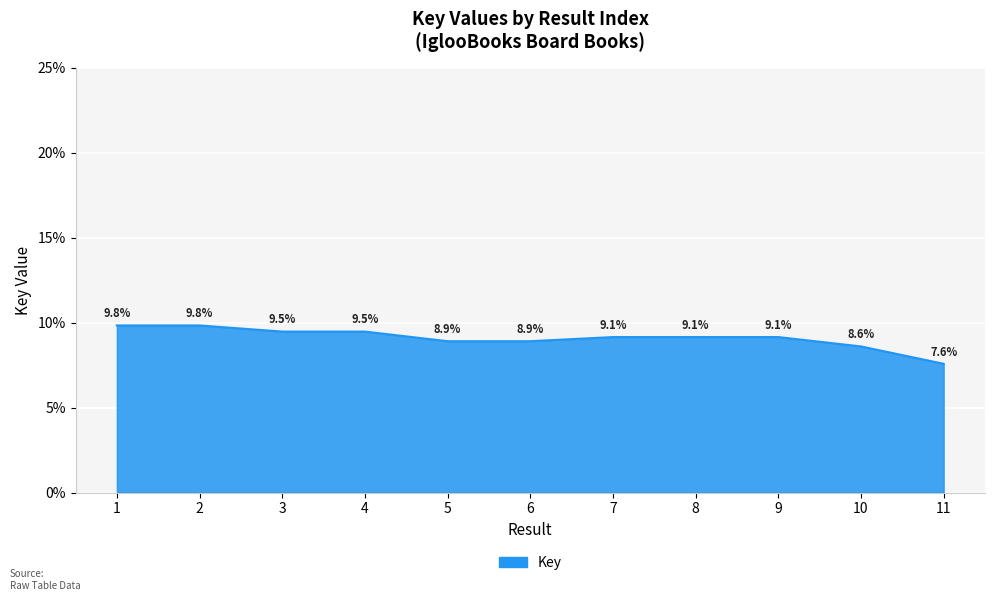

What is the sum of the values at 3 and 9?

18.6